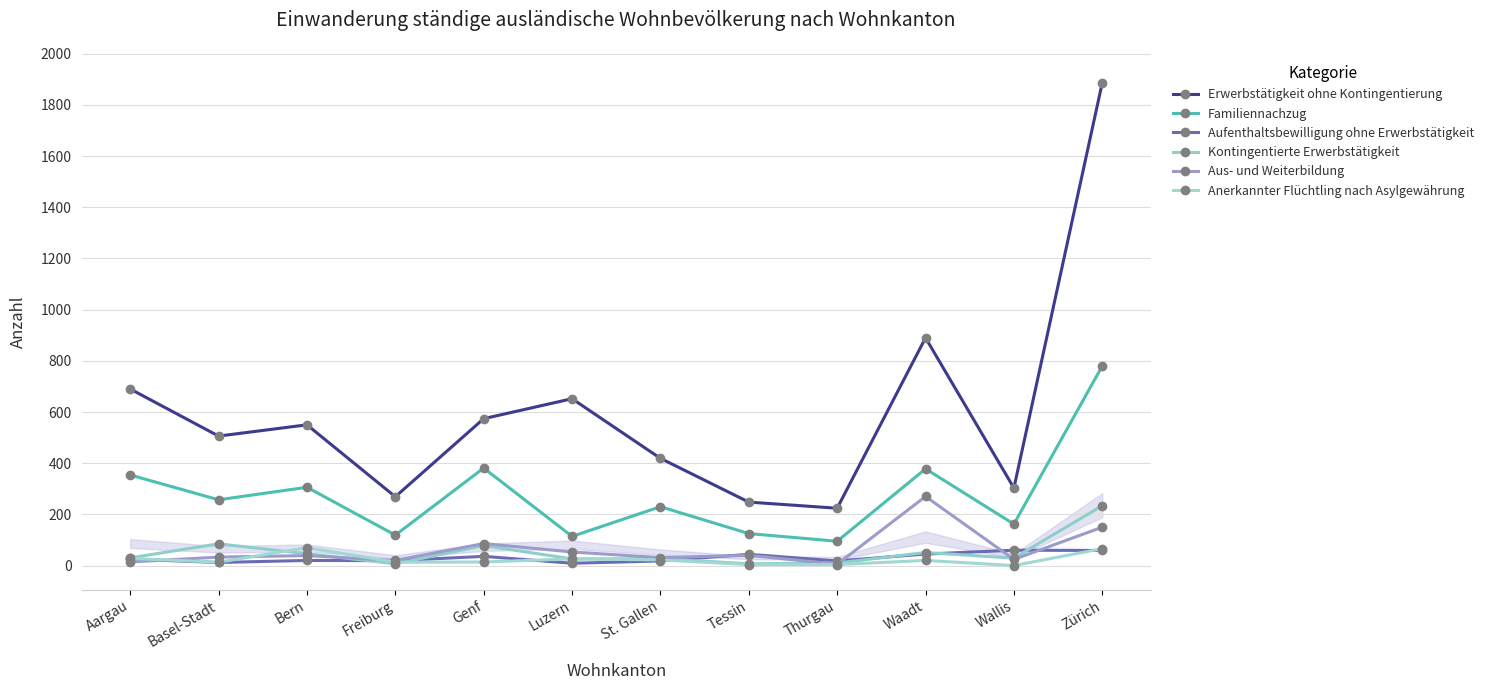

List the series in order of their peak value, lowest first.

Aufenthaltsbewilligung ohne Erwerbstätigkeit, Anerkannter Flüchtling nach Asylgewährung, Kontingentierte Erwerbstätigkeit, Aus- und Weiterbildung, Familiennachzug, Erwerbstätigkeit ohne Kontingentierung